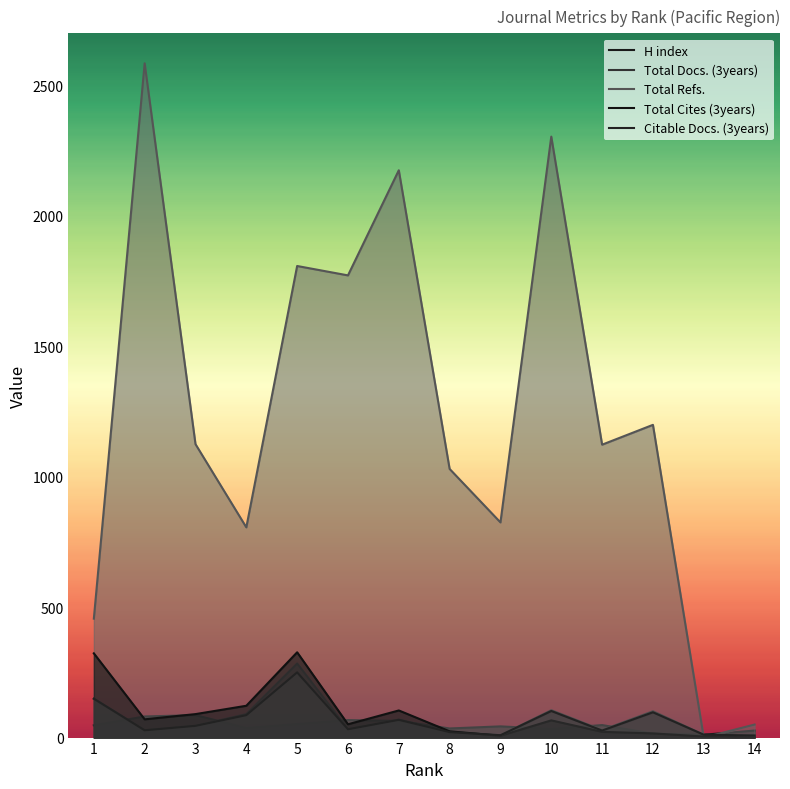

At which category is the sum across all series the highest?

2